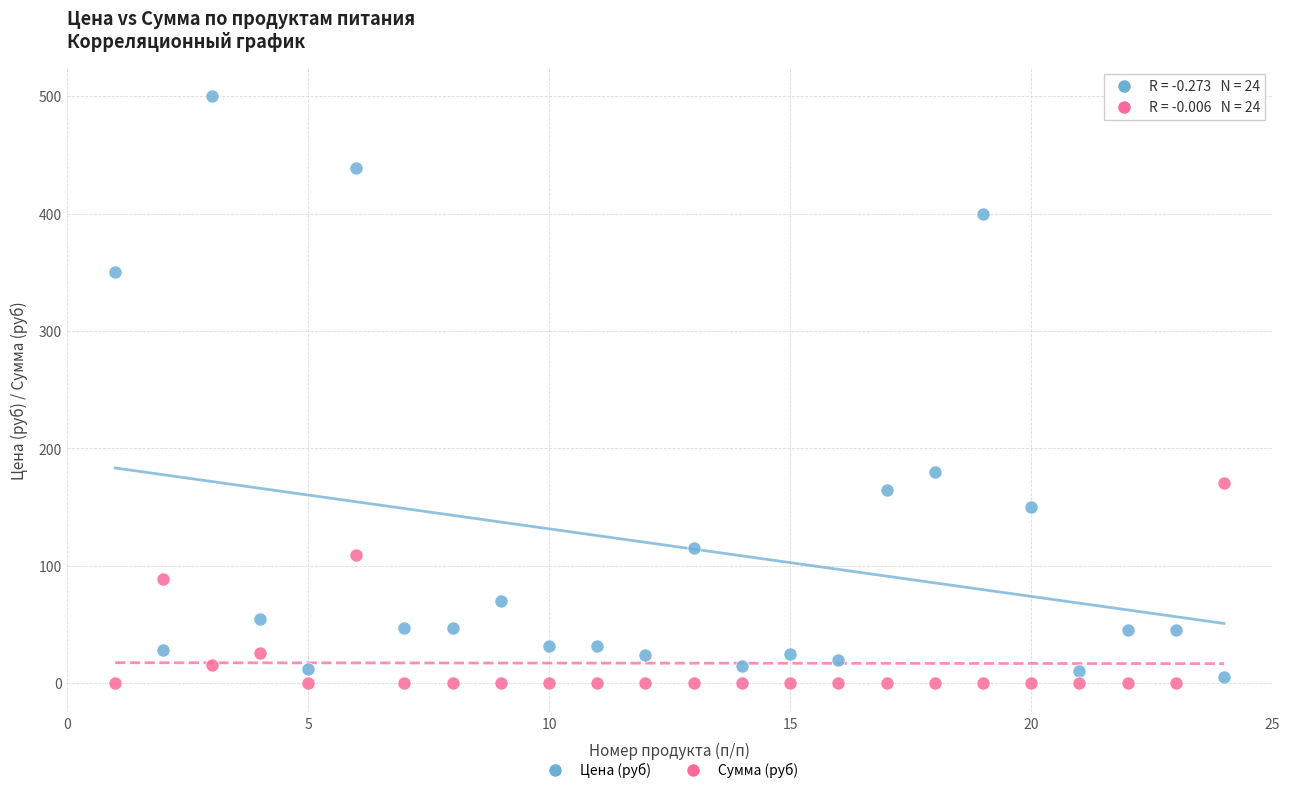

Across all data points, what is the range of Y values (max minus min)?

500.0